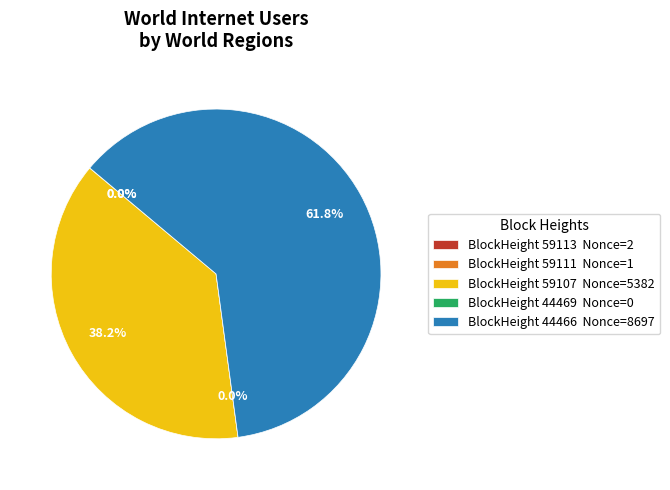

To the nearest percent, what portion does 59107 represent?

38%